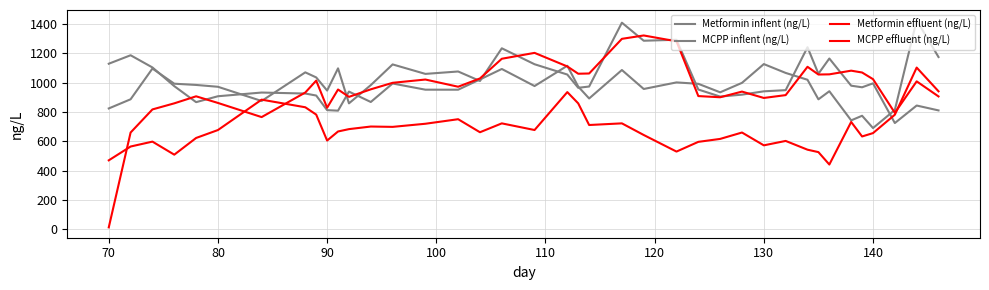

How many intersections are there between Metformin inflent (ng/L) and MCPP inflent (ng/L)?

12